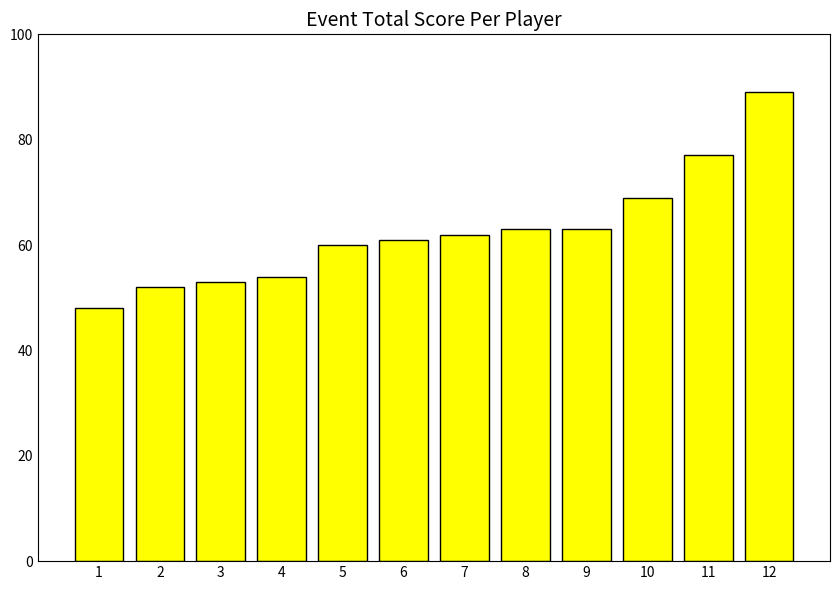

Reading left to right, list all the values displayed in this chart.

48	52	53	54	60	61	62	63	63	69	77	89